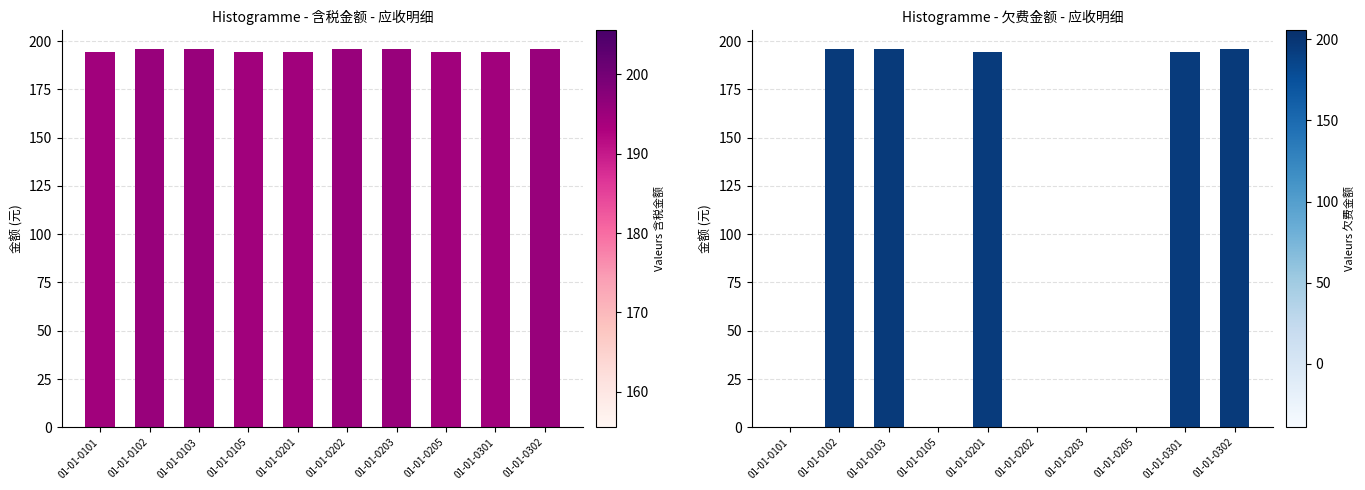

Reading left to right, extract all data points from this chart.

含税金额: 194.4	195.7	195.7	194.4	194.4	195.7	195.7	194.4	194.4	195.7
欠费金额: 0.0	195.7	195.7	0.0	194.4	0.0	0.0	0.0	194.4	195.7